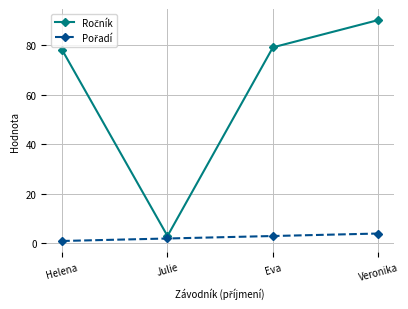

How many lines are shown in the chart?

2